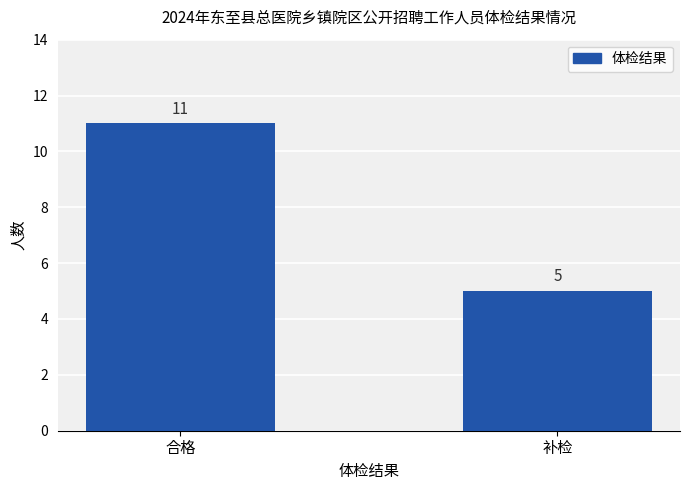

List the labels in order of value, smallest first.

补检, 合格